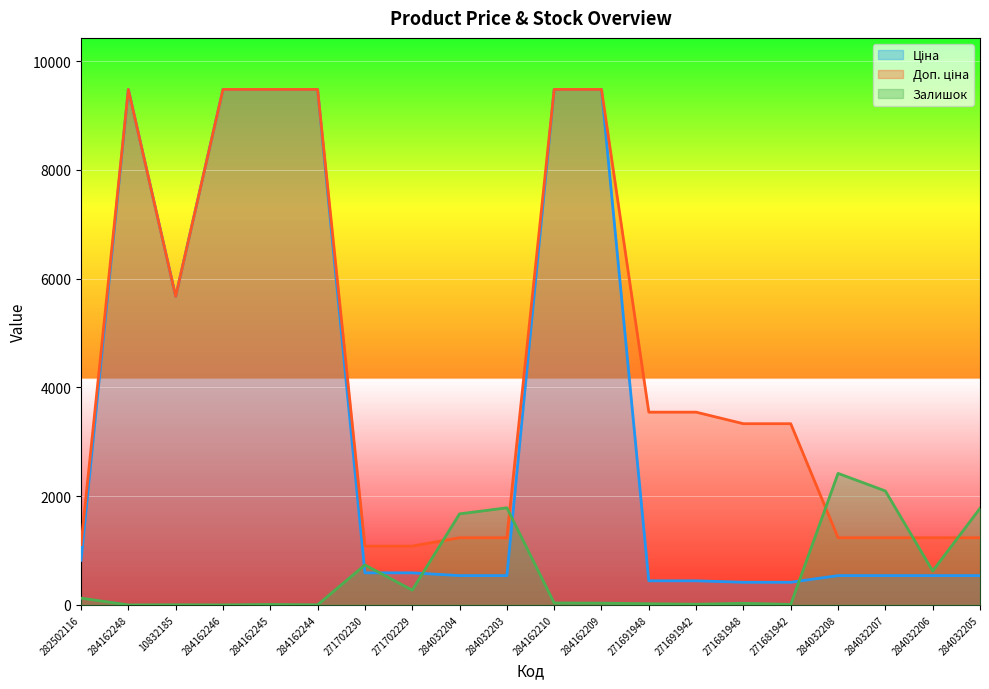

At which category does the chart reach its minimum across all series?

284162248